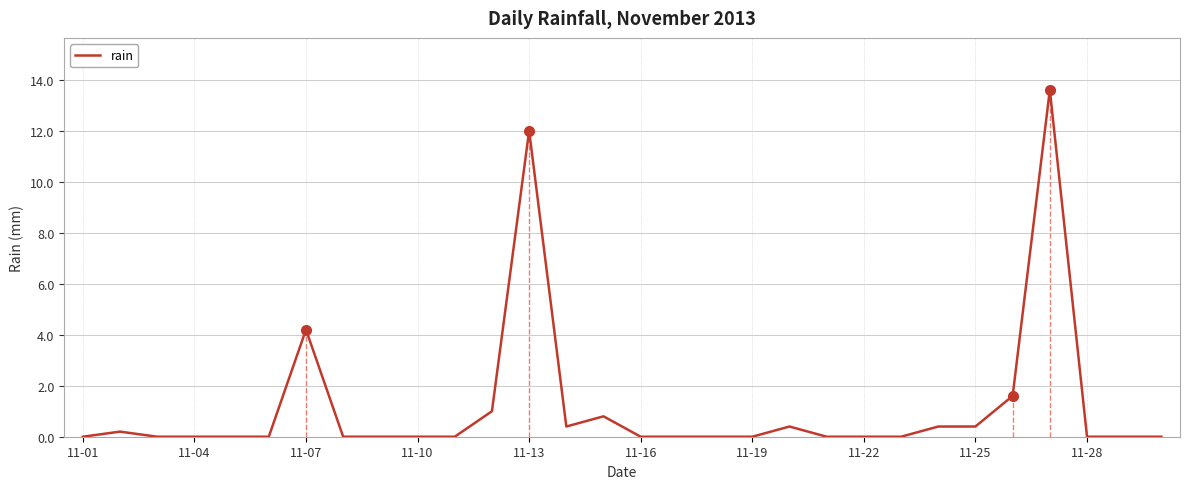

How many categories are shown in the chart?

30